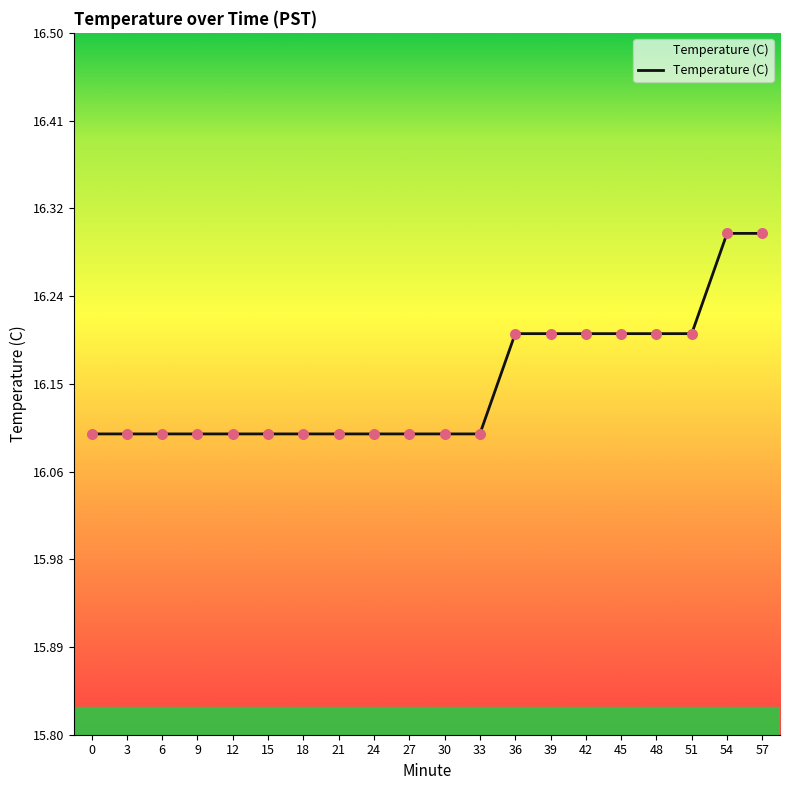

What is the change in value from 21 to 42?

+0.1